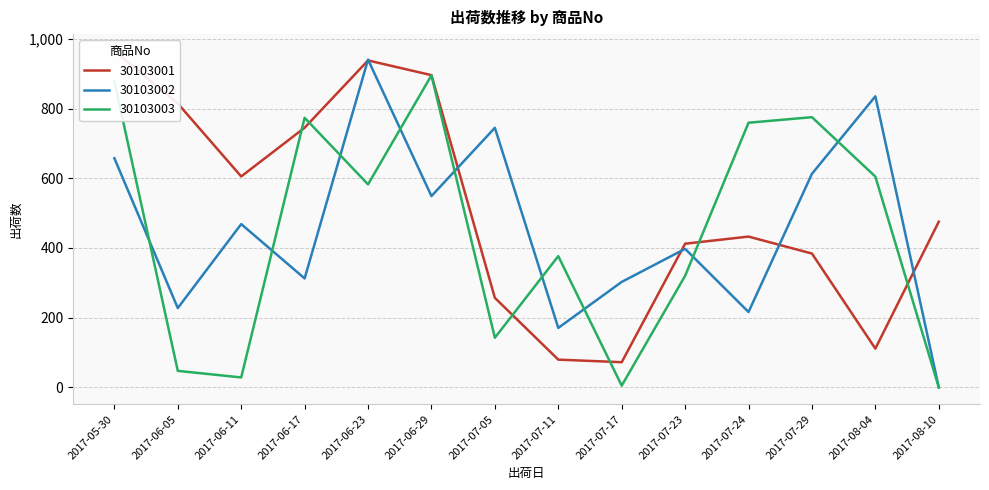

True or false: 30103001 and 30103003 intersect in this chart.

True